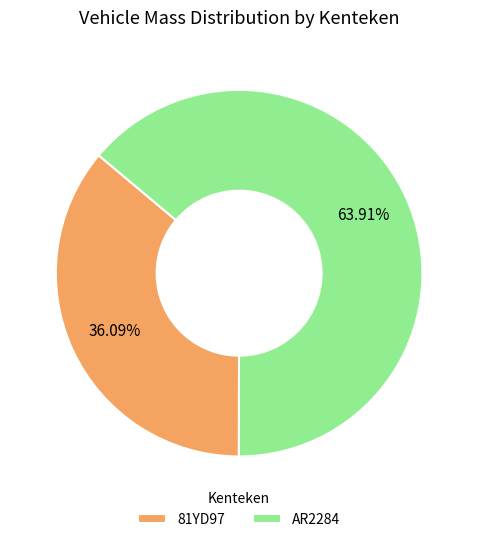

Which slice is the largest?

AR2284